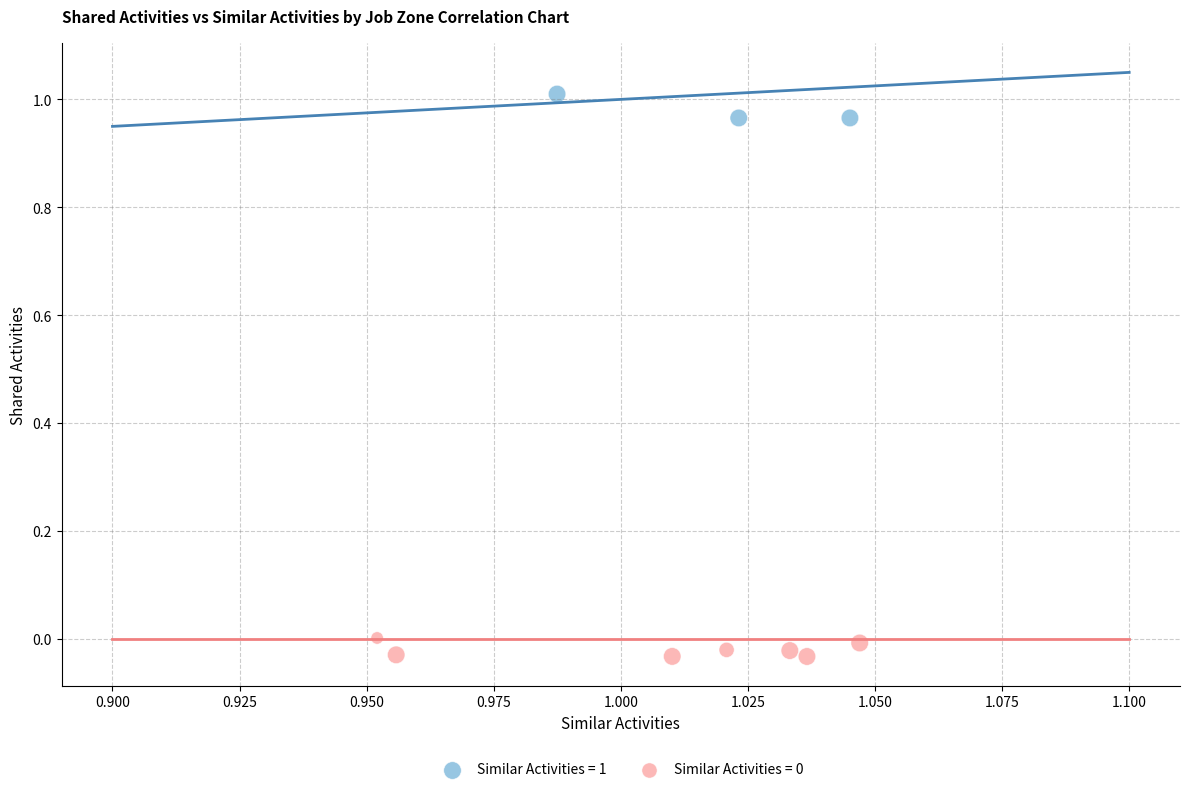

Which series reaches the maximum Y coordinate?

Similar Activities = 1